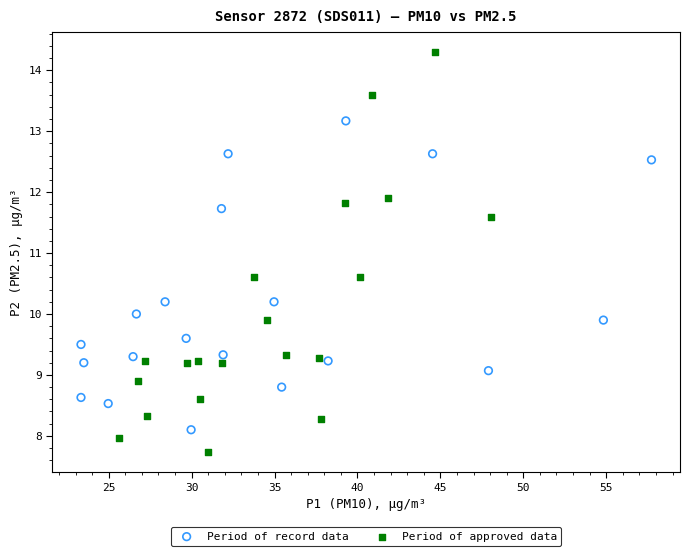

Which series contains the lowest Y value?

Period of approved data